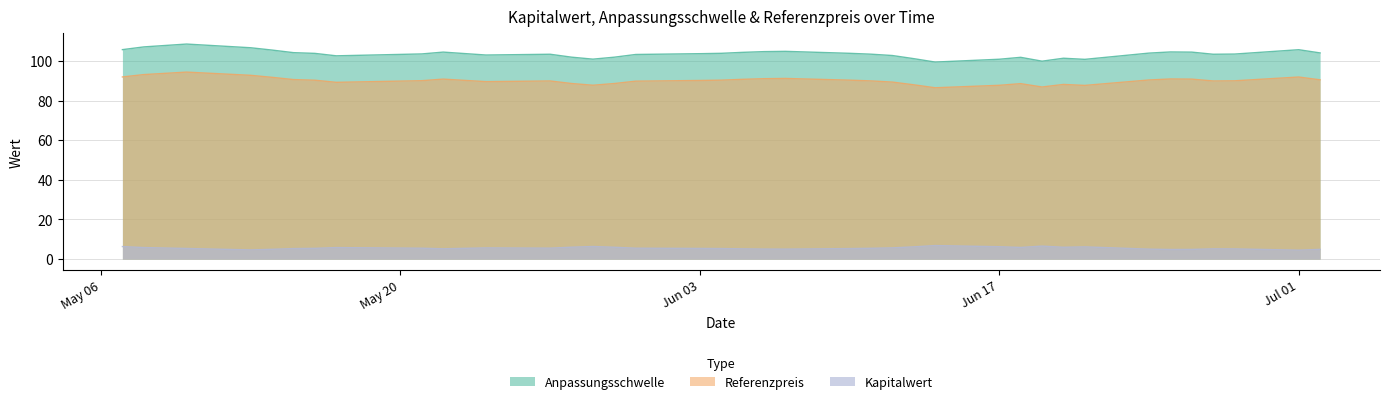

What is the difference between the maximum and minimum values in the Anpassungsschwelle series?

9.1